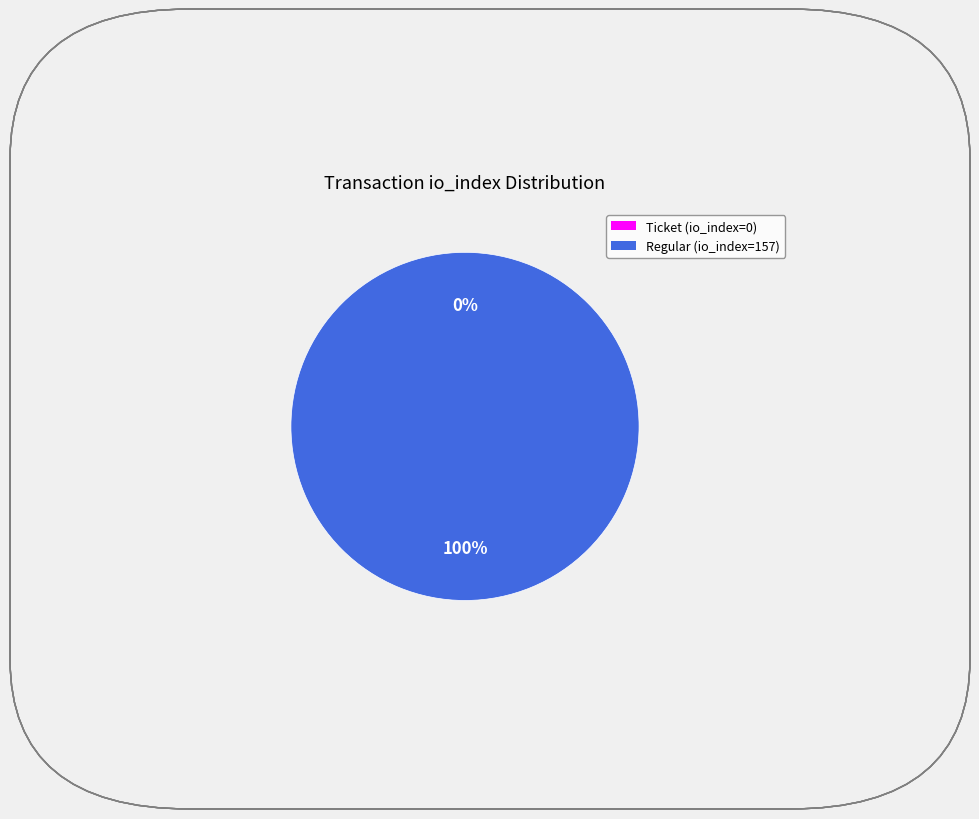

What percentage is the Regular (io_index=157) slice, to the nearest percent?

100%